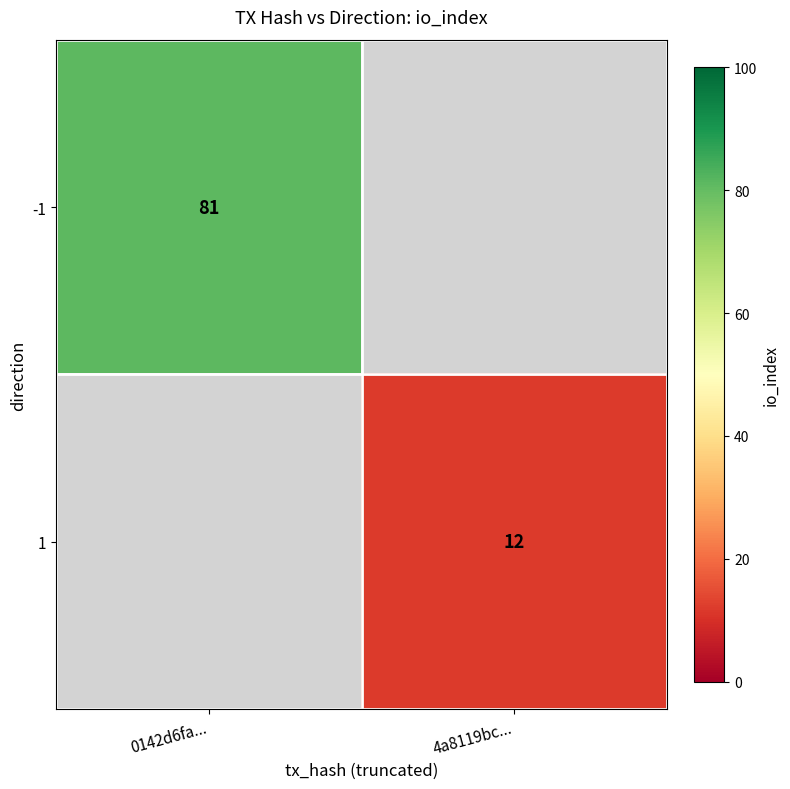

True or false: -1 has a value of 81 at 0142d6fa....

True